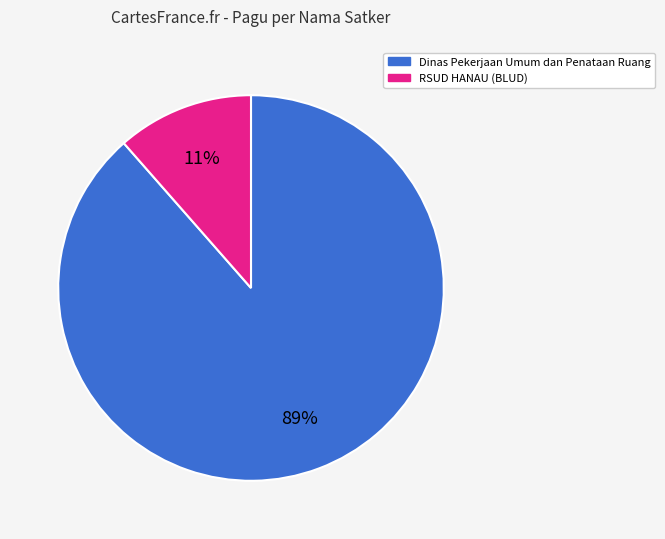

The Dinas Pekerjaan Umum dan Penataan Ruang slice represents 89% of the pie. True or false?

True